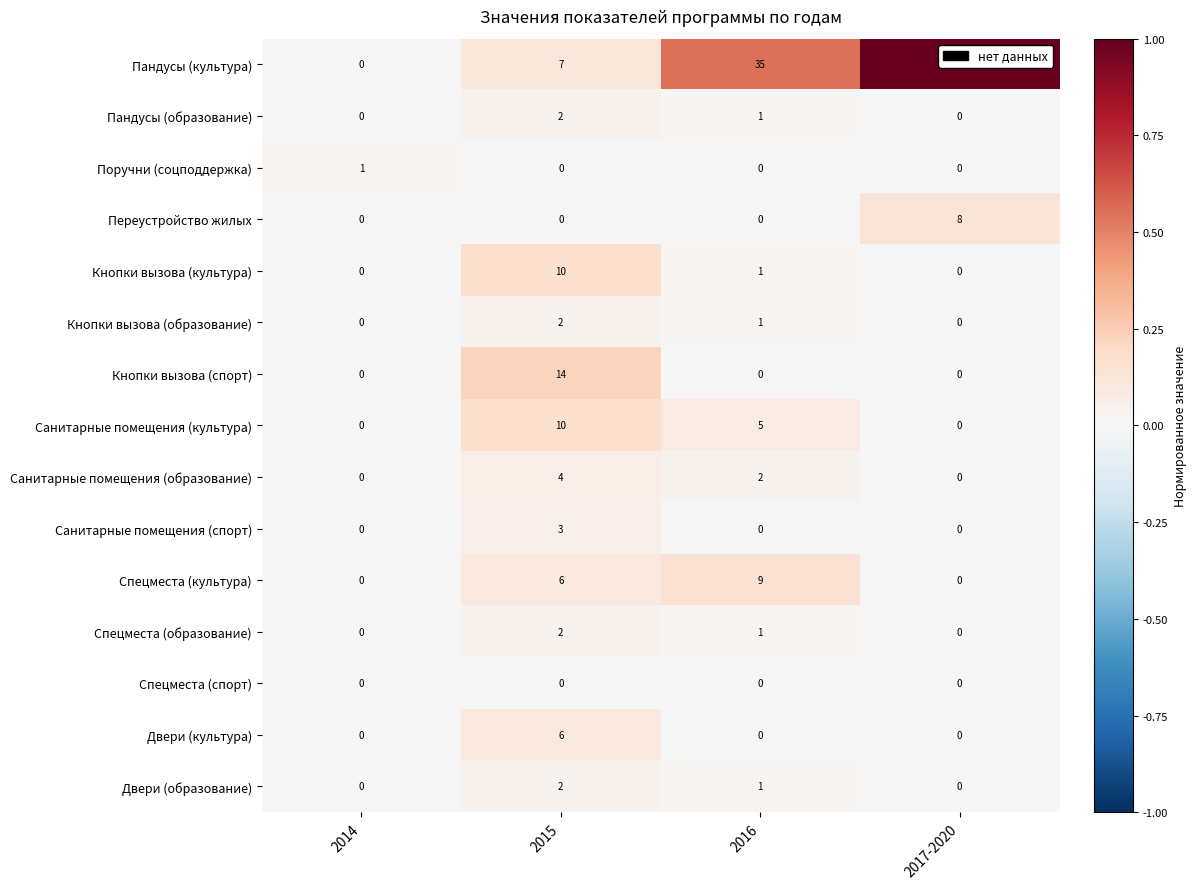

What is the maximum value for Спецместа (культура)?

9